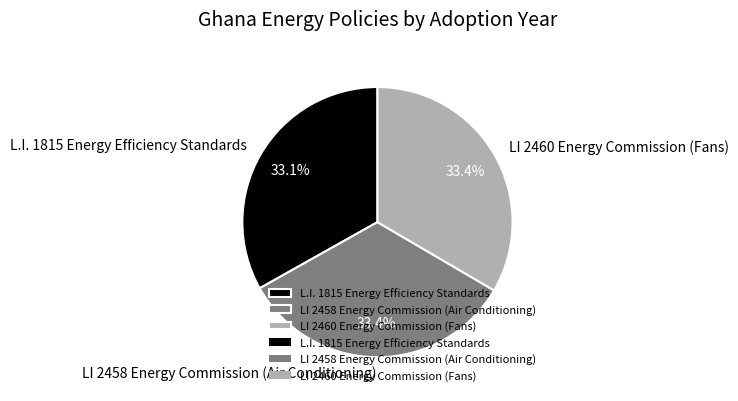

Is it true that LI 2458 Energy Commission (Air Conditioning) is 24% of the pie?

False